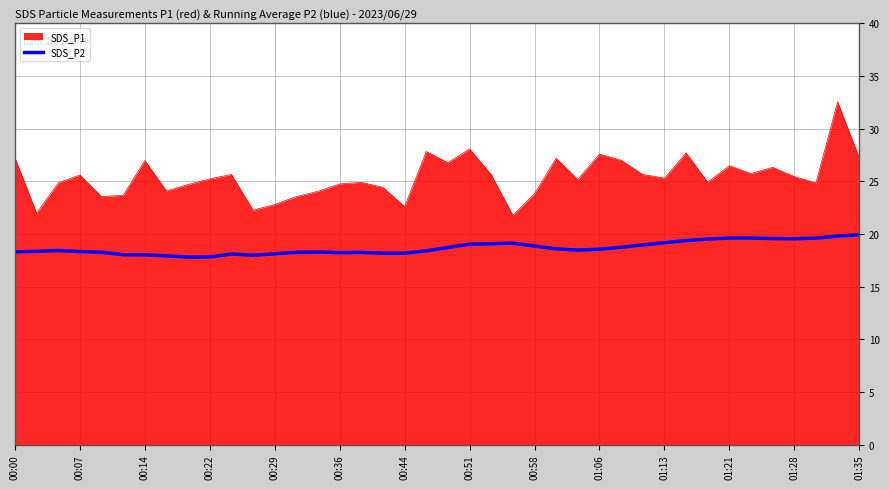

Which series has the largest total across all categories?

SDS_P1